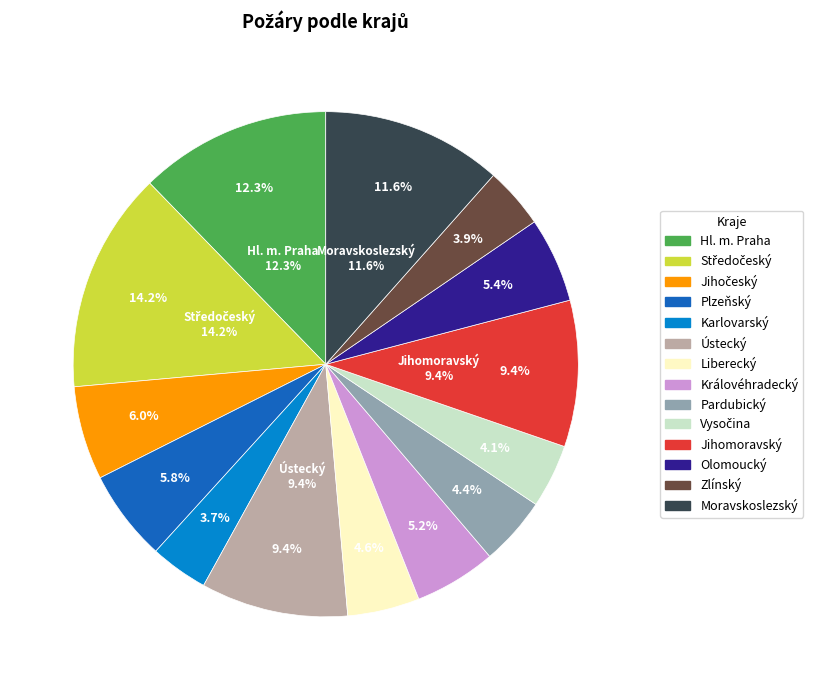

Rank the categories by value from lowest to highest.

Karlovarský, Zlínský, Vysočina, Pardubický, Liberecký, Královéhradecký, Olomoucký, Plzeňský, Jihočeský, Jihomoravský, Ústecký, Moravskoslezský, Hl. m. Praha, Středočeský